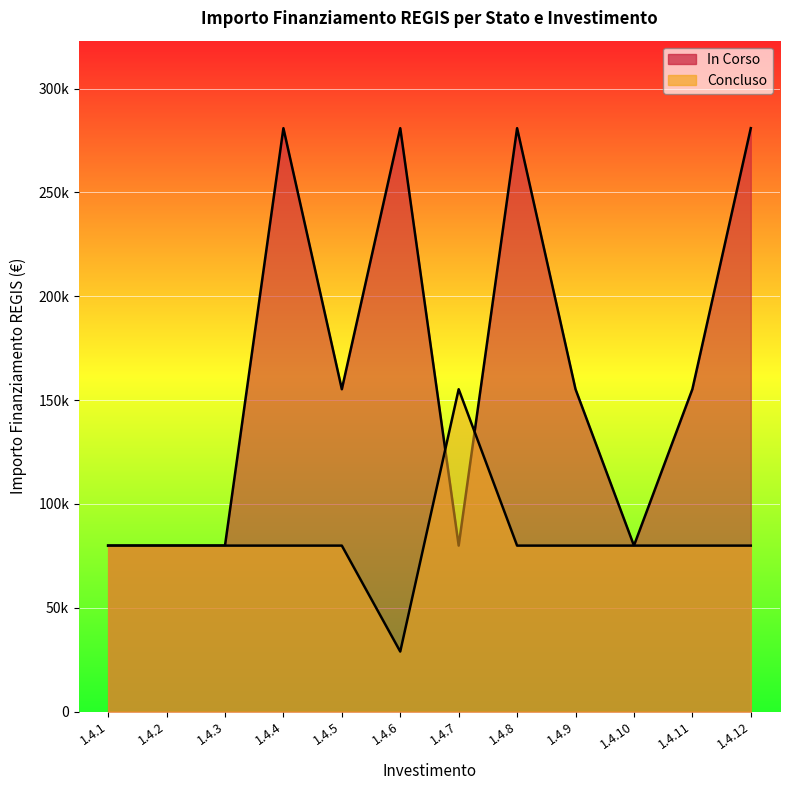

What is the change in value from 1.4.2 to 1.4.7?

+75312